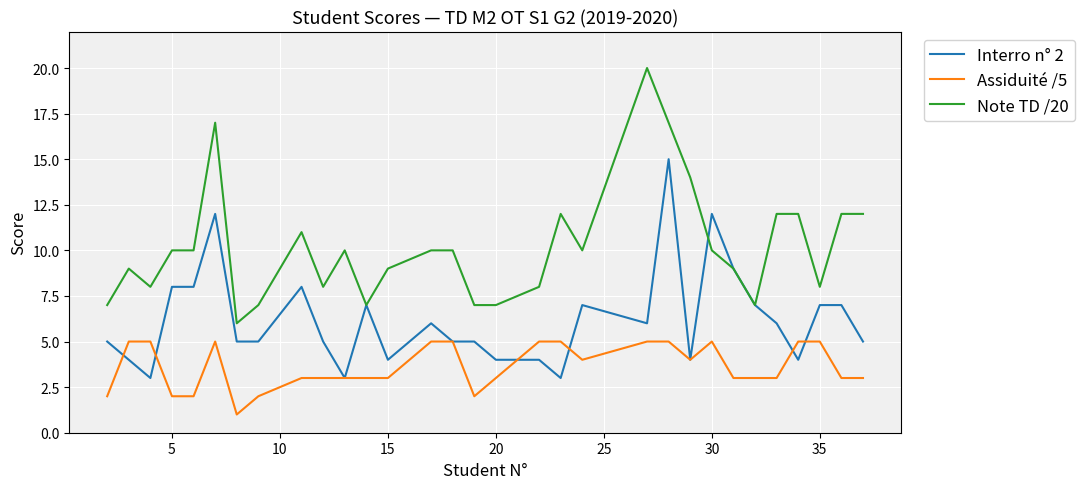

Rank the series by their average value, from lowest to highest.

Assiduité /5, Interro n° 2, Note TD /20